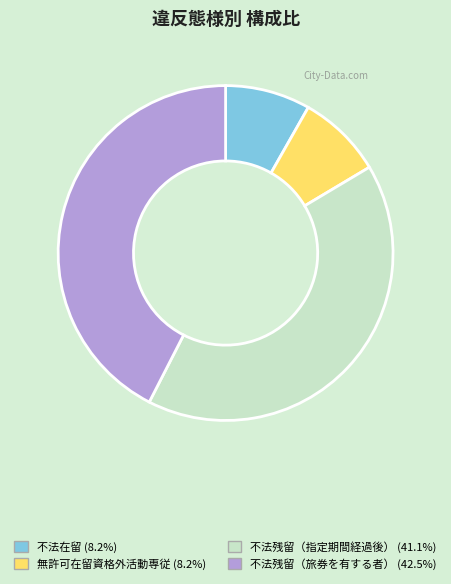

How many slices are in this pie chart?

4